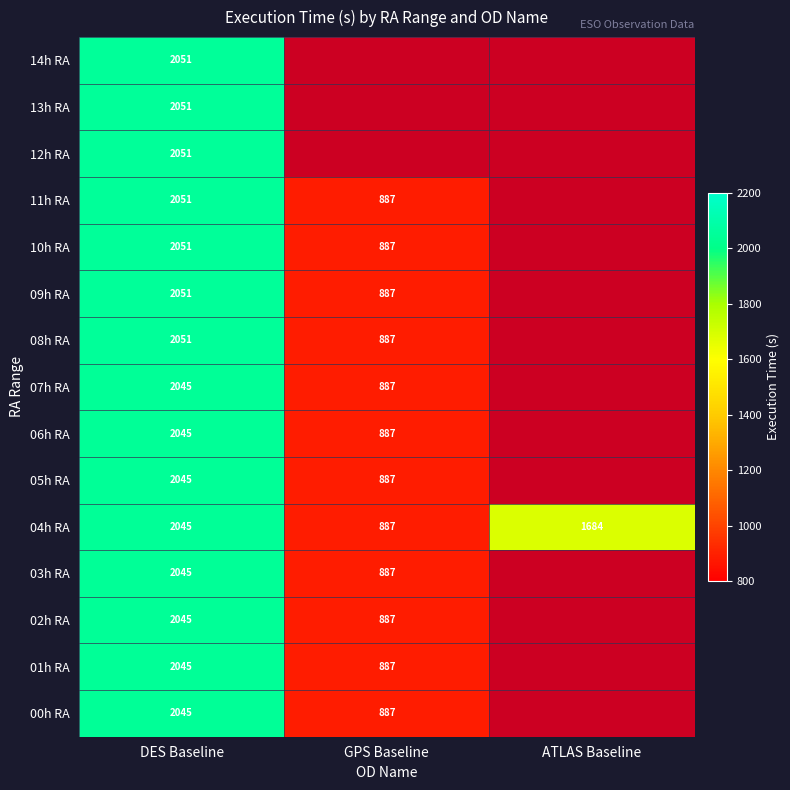

At which label does 04h RA reach its minimum?

GPS Baseline